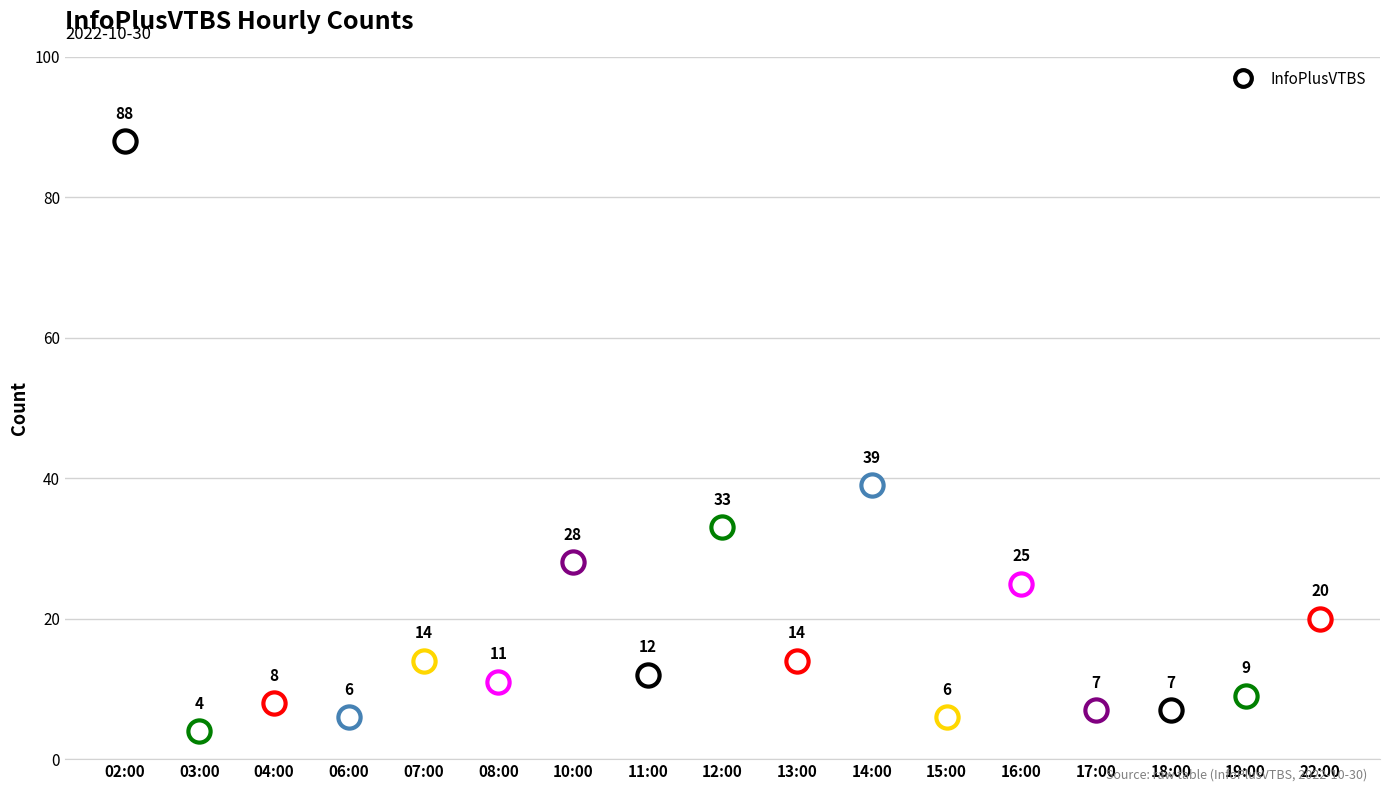

How many points are higher than both their immediate neighbors (excluding endpoints)?

6